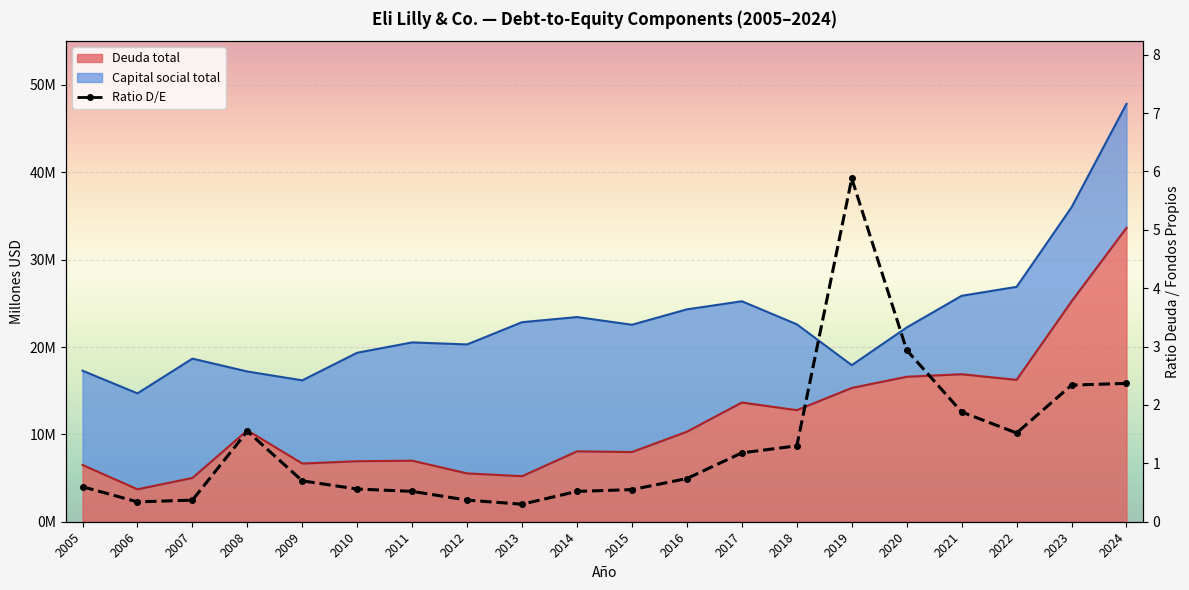

At which category does the chart reach its minimum across all series?

2013